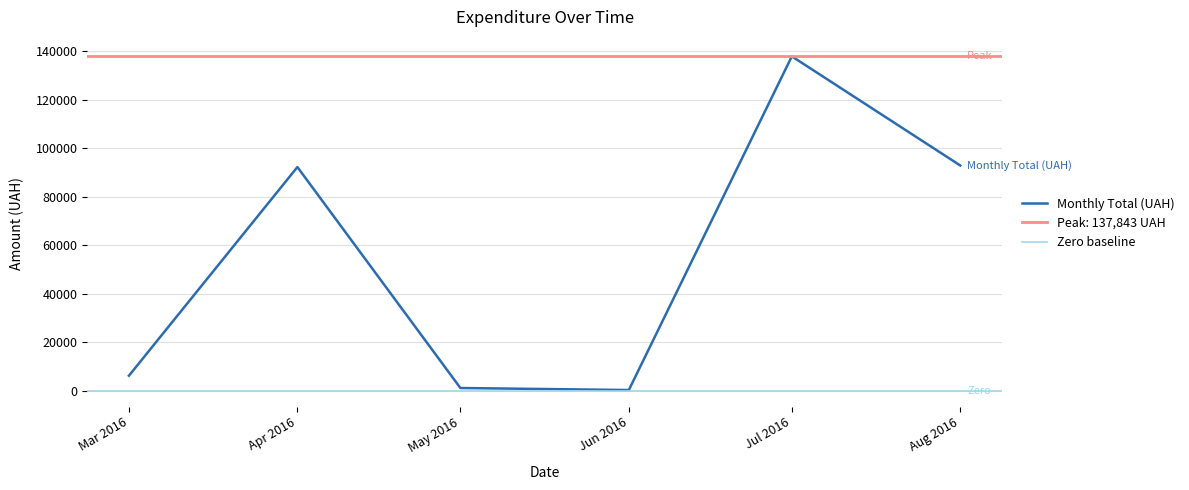

Which category has the highest value in the Monthly Total (UAH) series?

Jul 2016